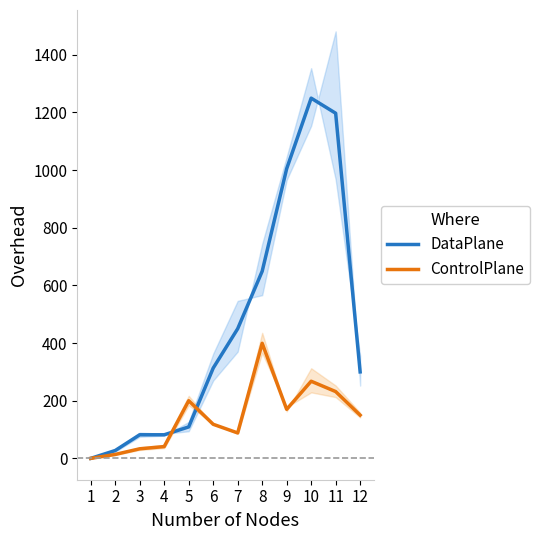

What is the average value of the ControlPlane series?

142.7